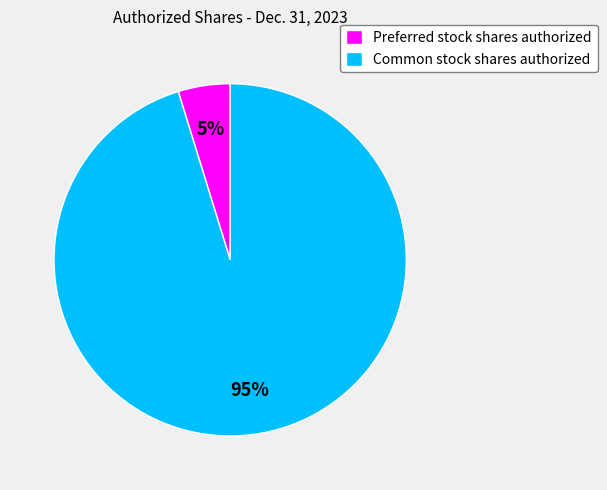

Is it true that Common stock shares authorized is 83% of the pie?

False